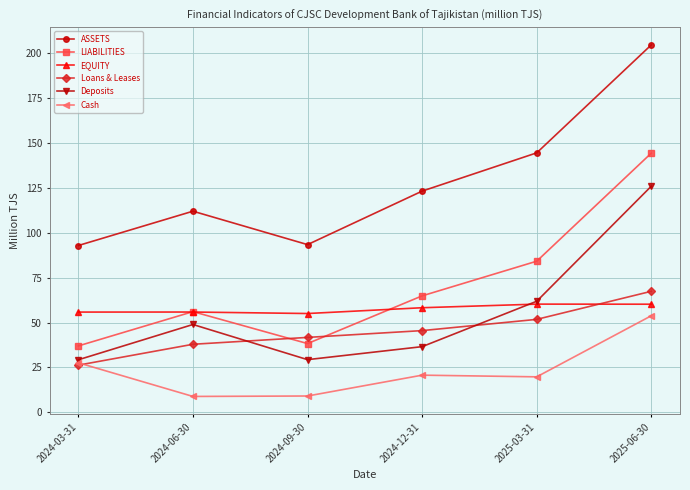

Is this an area chart (filled region under the line)?

No